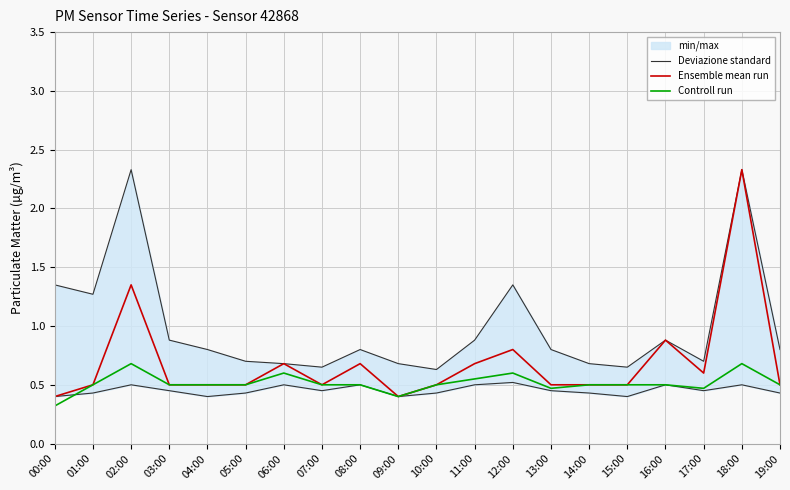

True or false: Controll run and Ensemble mean run cross at least once.

False